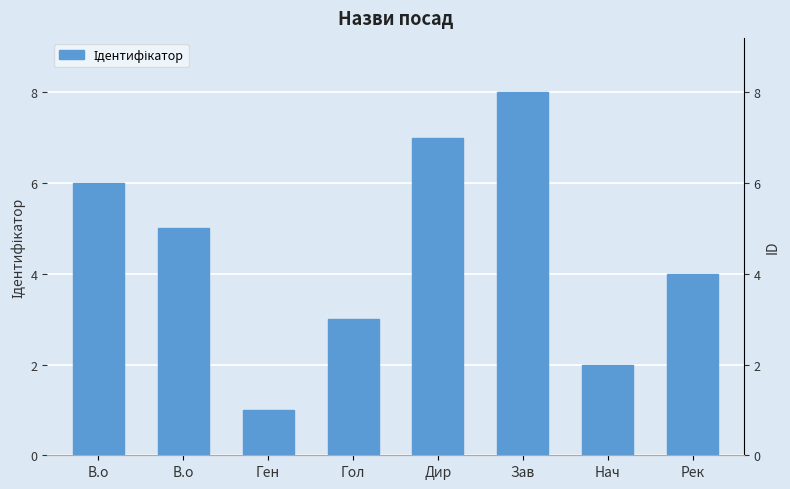

What value does the data have at В.о?

6